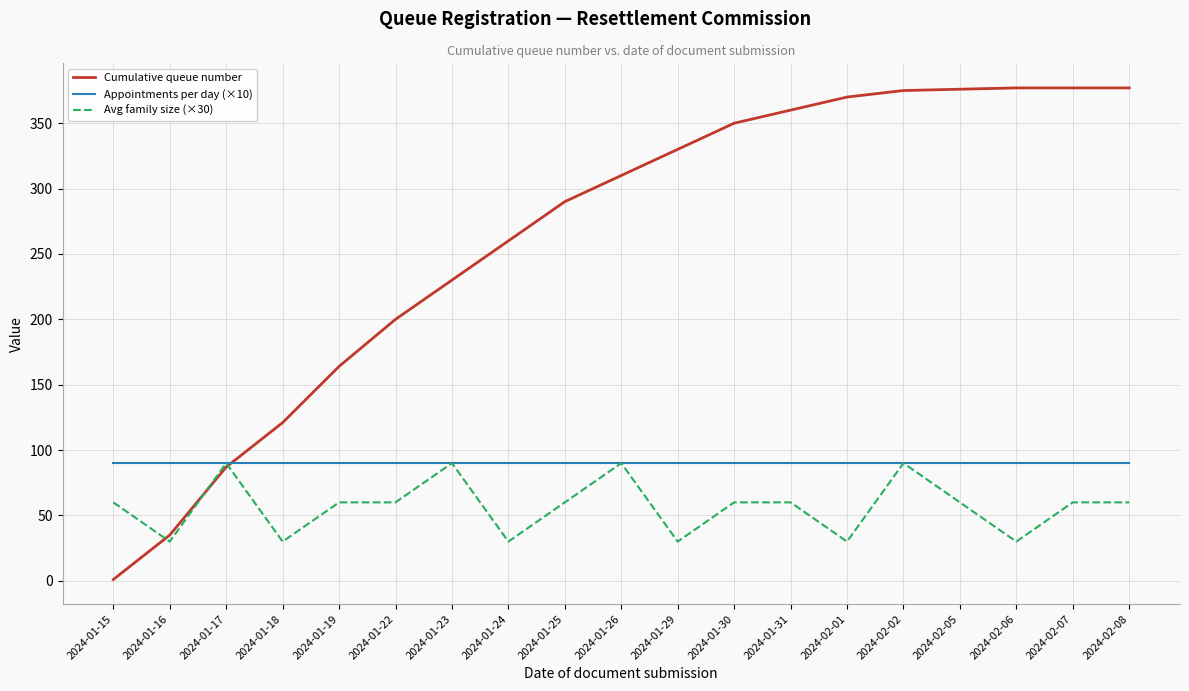

Is the value of Avg family size (×30) at 2024-02-01 greater than the value of Cumulative queue number at 2024-01-18?

No